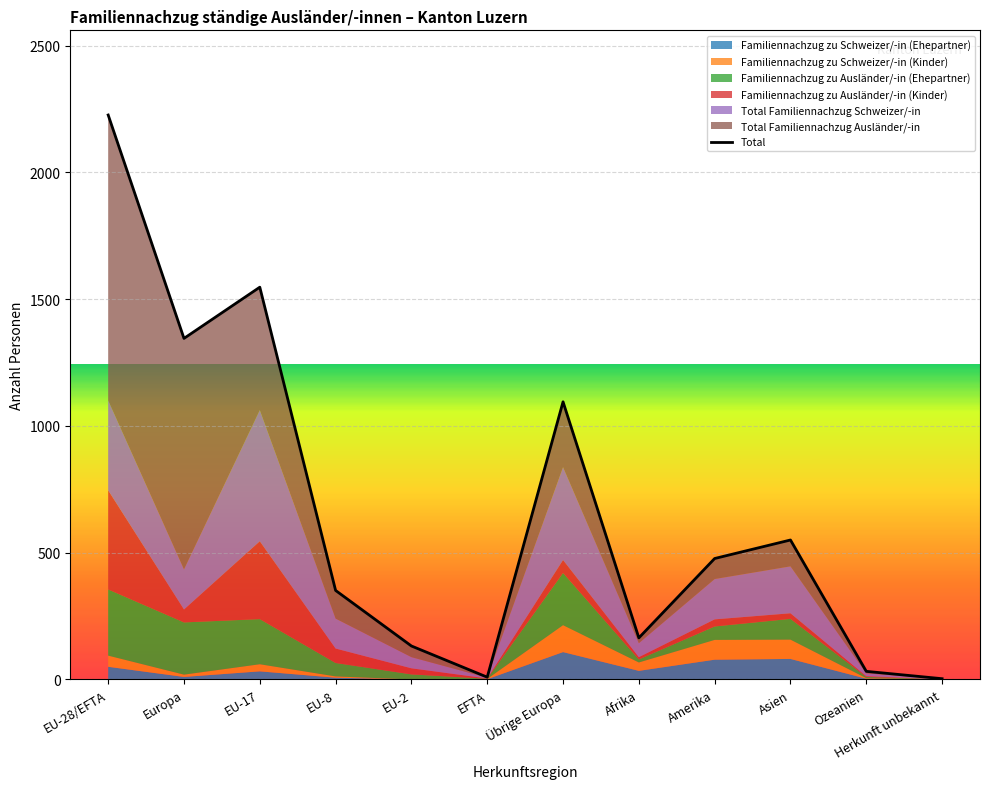

What is the difference between the maximum and minimum values?

2223